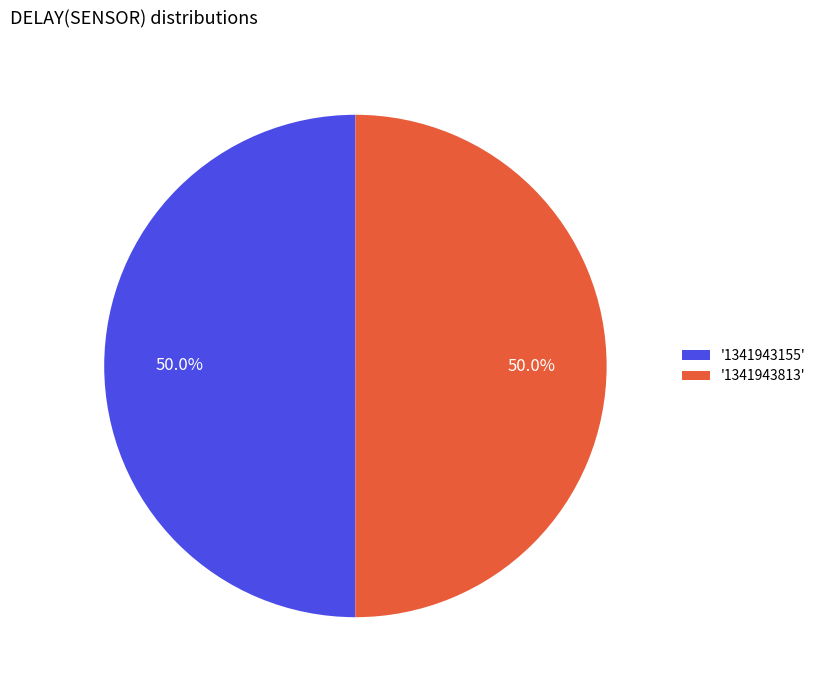

What portion of the pie excludes '1341943155'?

50.0%